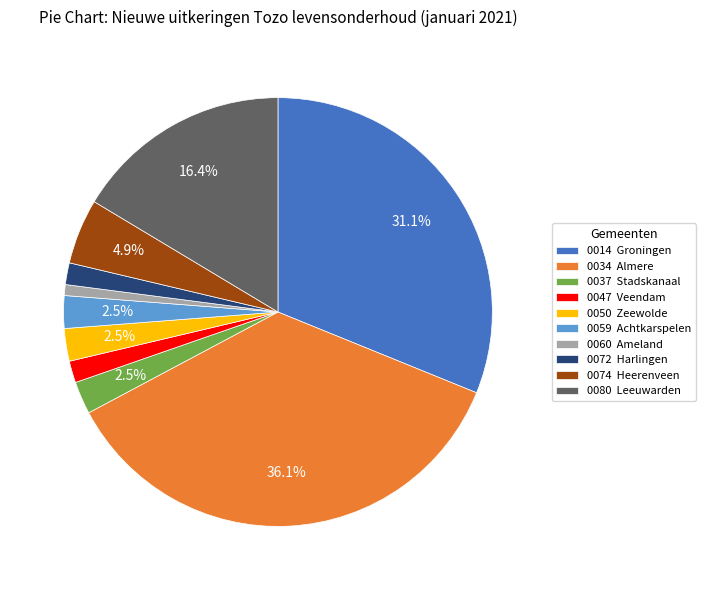

Approximately how many times larger is the value at 0060 Ameland compared to 0072 Harlingen?

0.5